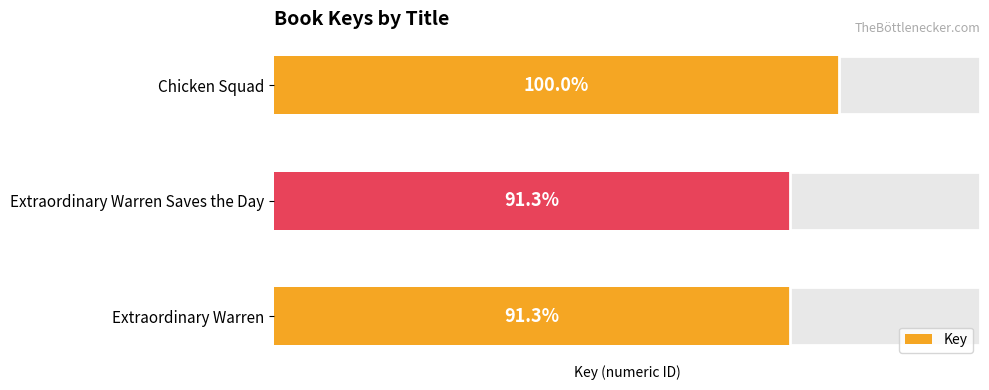

What is the value of the 1st bar from the left?

185265227